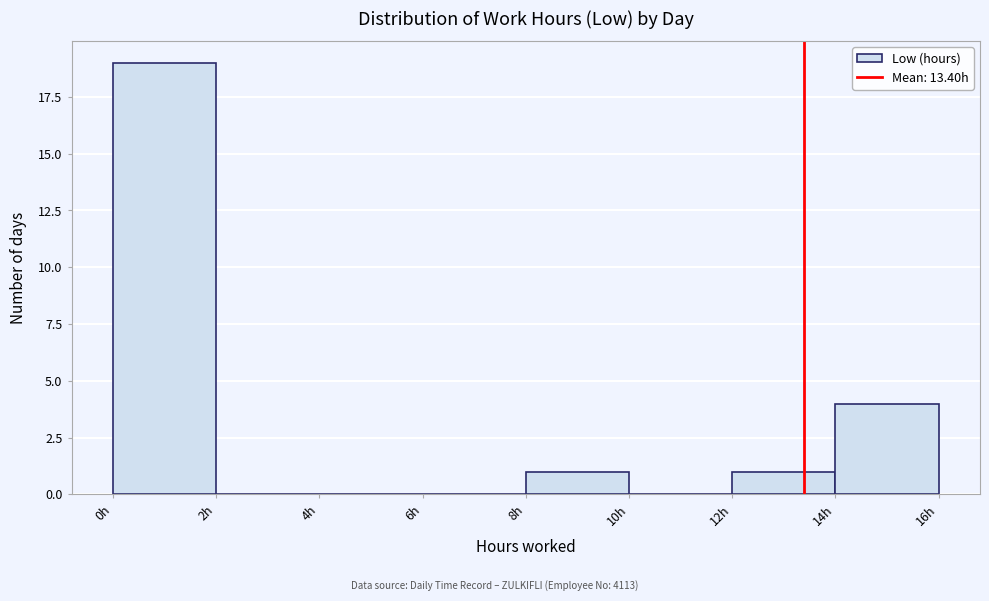

Which range on the x-axis has the tallest bar?

0 to 2